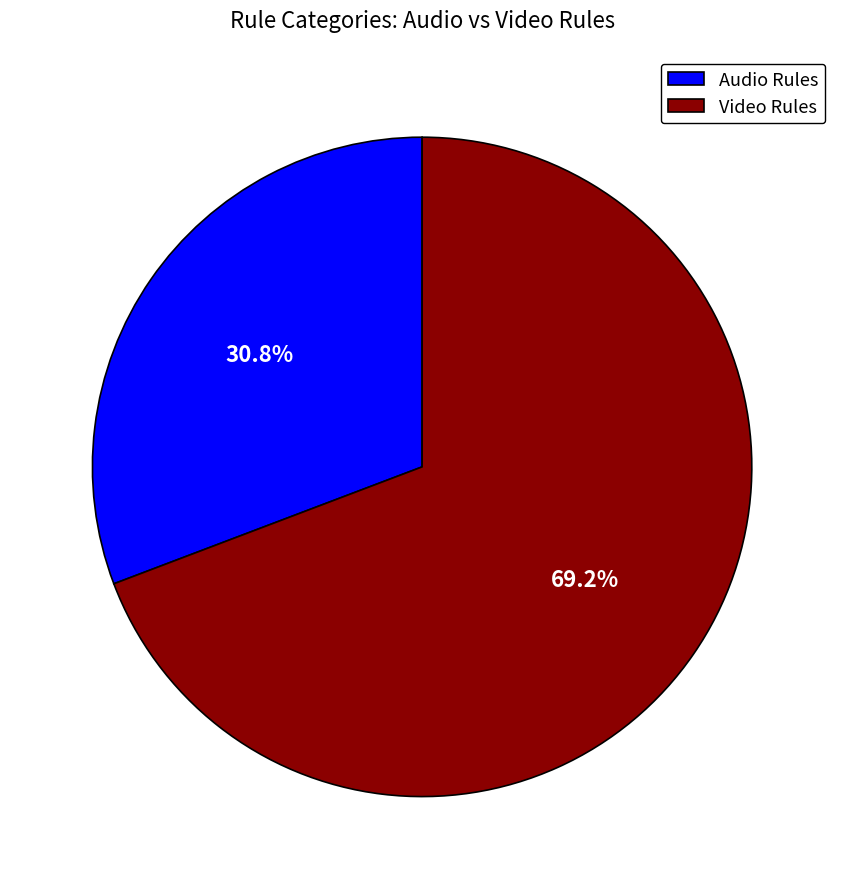

What is the majority slice?

Video Rules